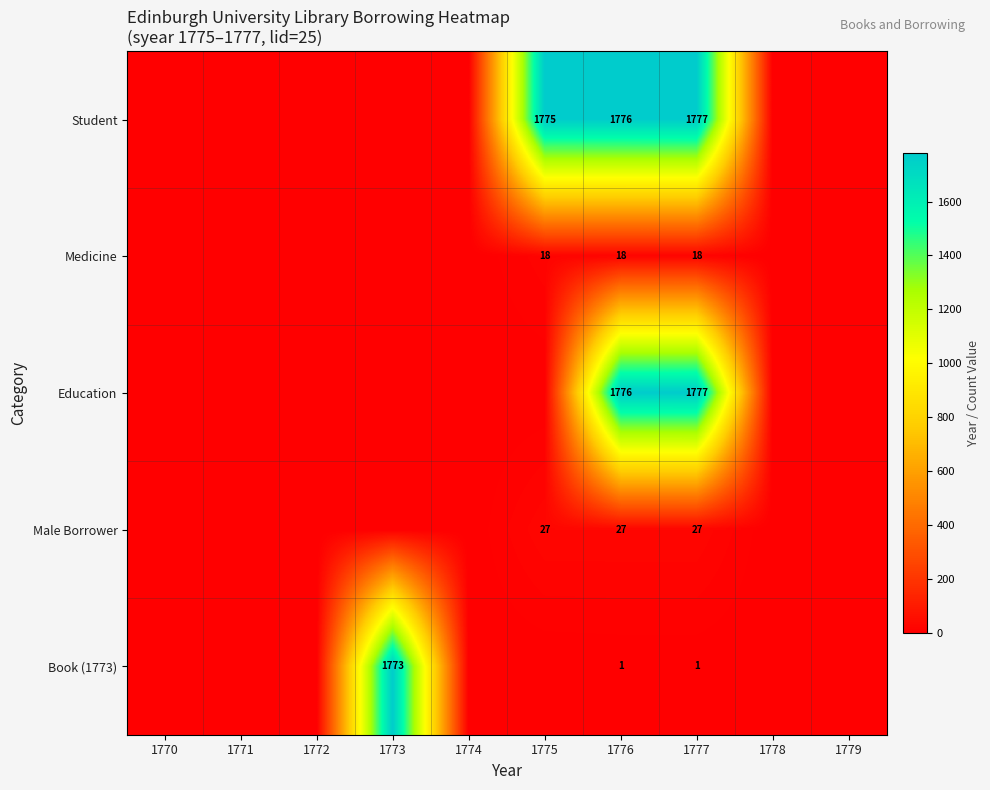

What is the spread (max minus min) of values at 1776?

1775